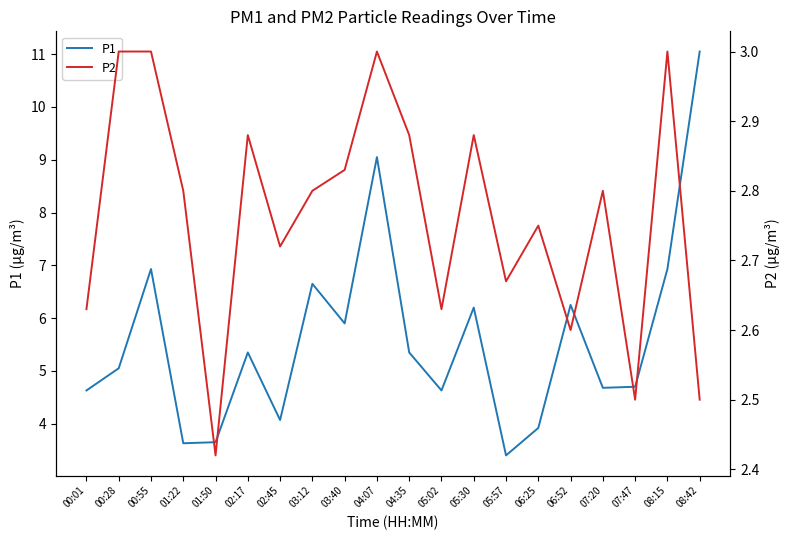

Reading right to left, list all the values displayed in this chart.

P1: 11.1	6.9	4.7	4.7	6.2	3.9	3.4	6.2	4.6	5.3	9.1	5.9	6.7	4.1	5.3	3.6	3.6	6.9	5.0	4.6
P2: 2.5	3.0	2.5	2.8	2.6	2.8	2.7	2.9	2.6	2.9	3.0	2.8	2.8	2.7	2.9	2.4	2.8	3.0	3.0	2.6